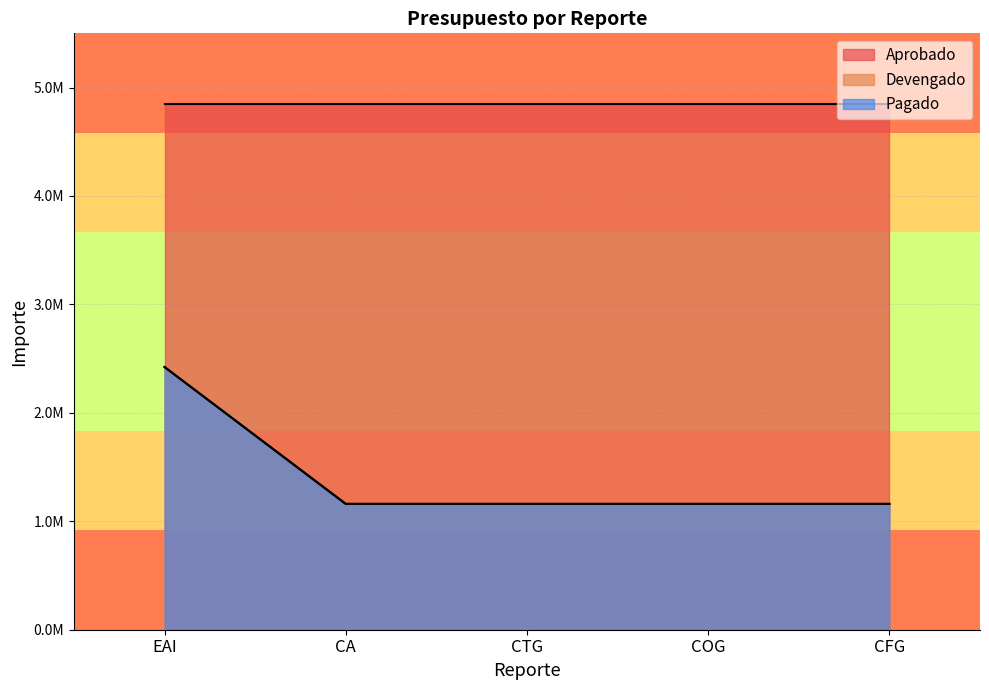

Rank the categories by Pagado value from lowest to highest.

CA, CTG, COG, CFG, EAI